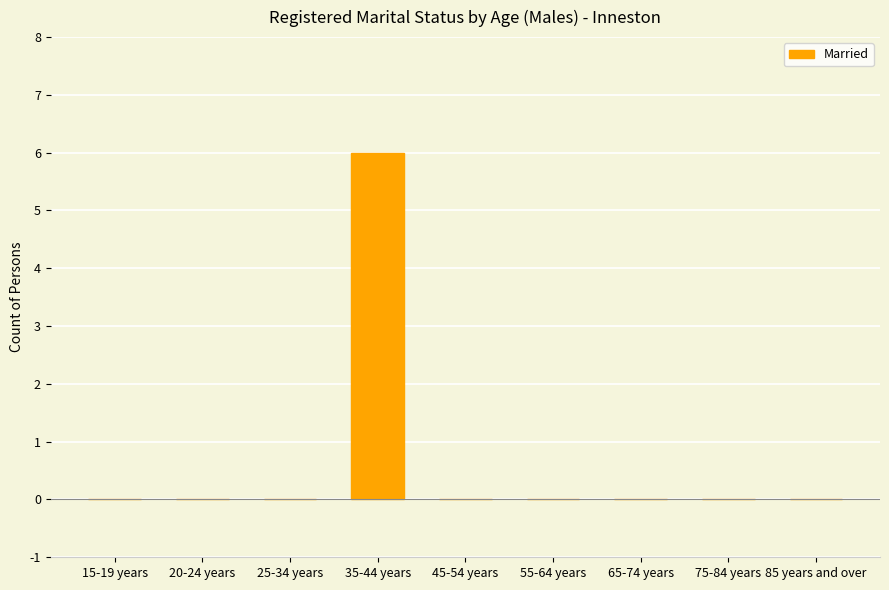

Is it true that the value at 35-44 years is 9?

False